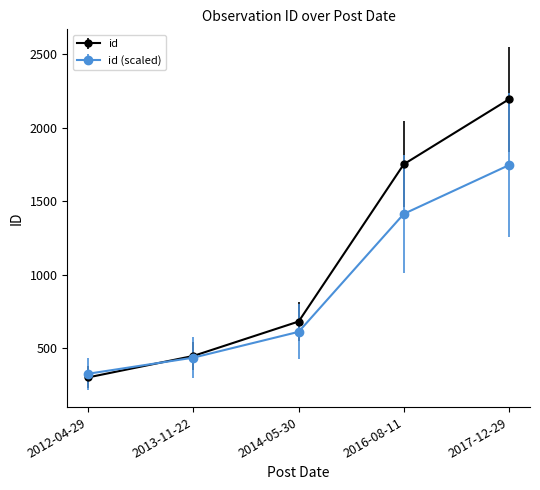

The value of id at 2013-11-22 is 447.0. True or false?

True